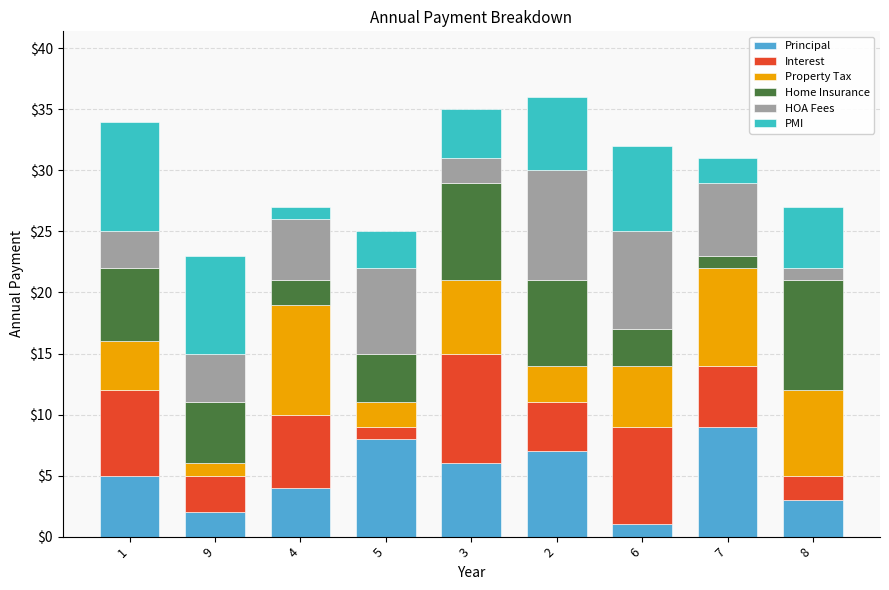

Which category has the highest value in the Principal series?

7